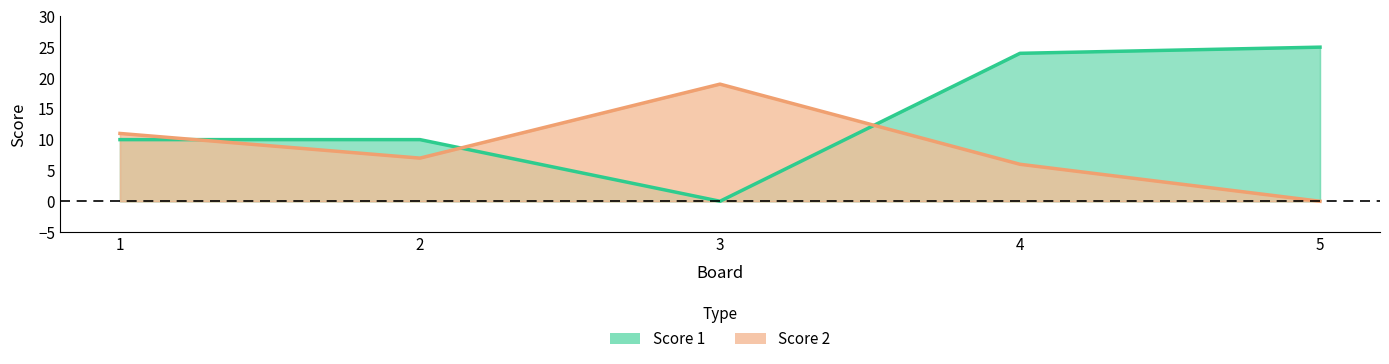

How many lines are shown in the chart?

2